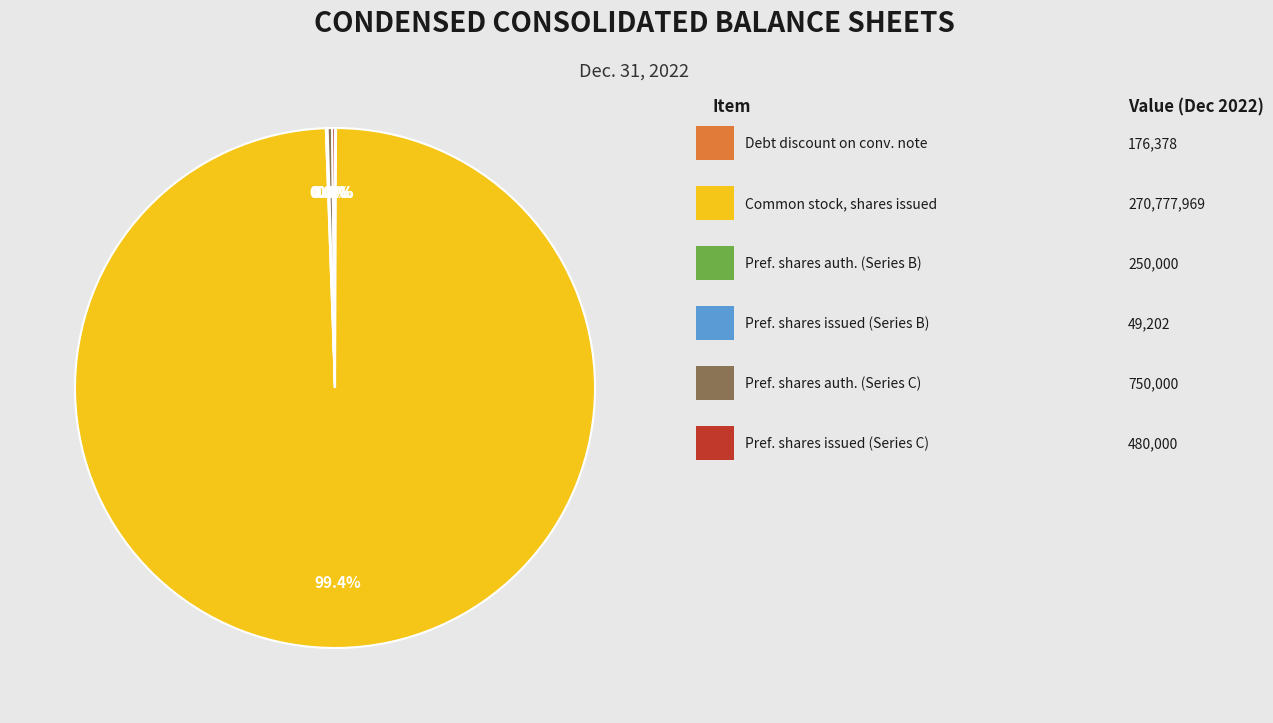

Is there a majority slice in this chart?

Yes